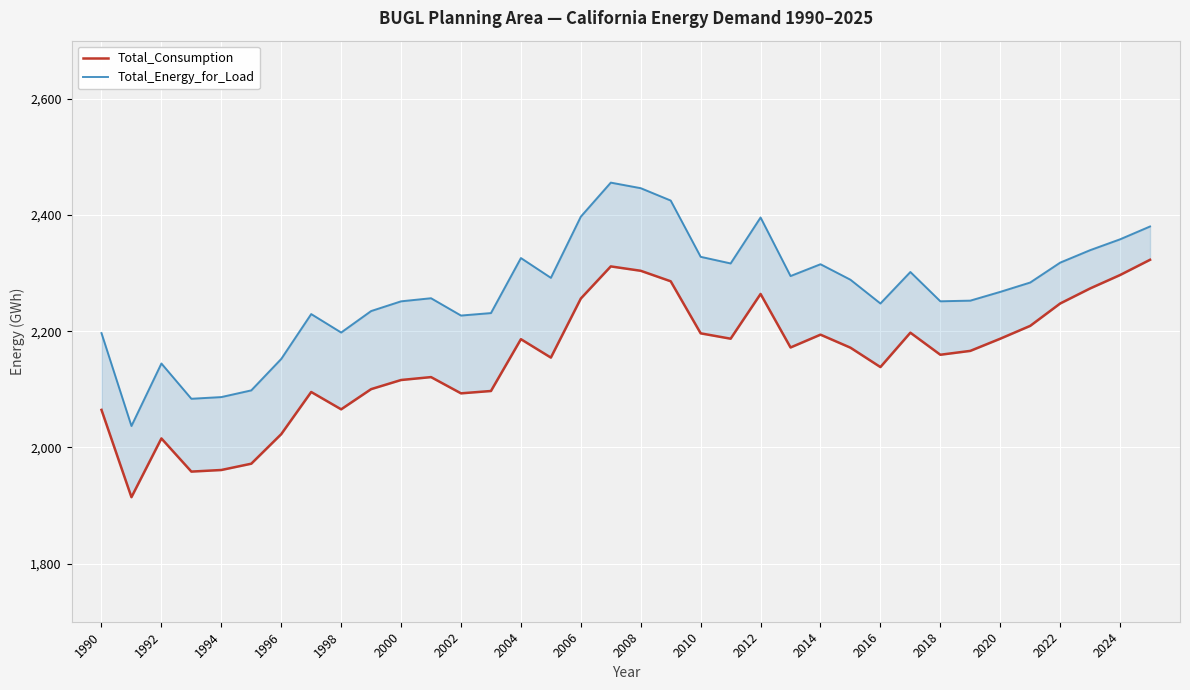

Rank the series by their maximum value, from highest to lowest.

Total_Energy_for_Load, Total_Consumption